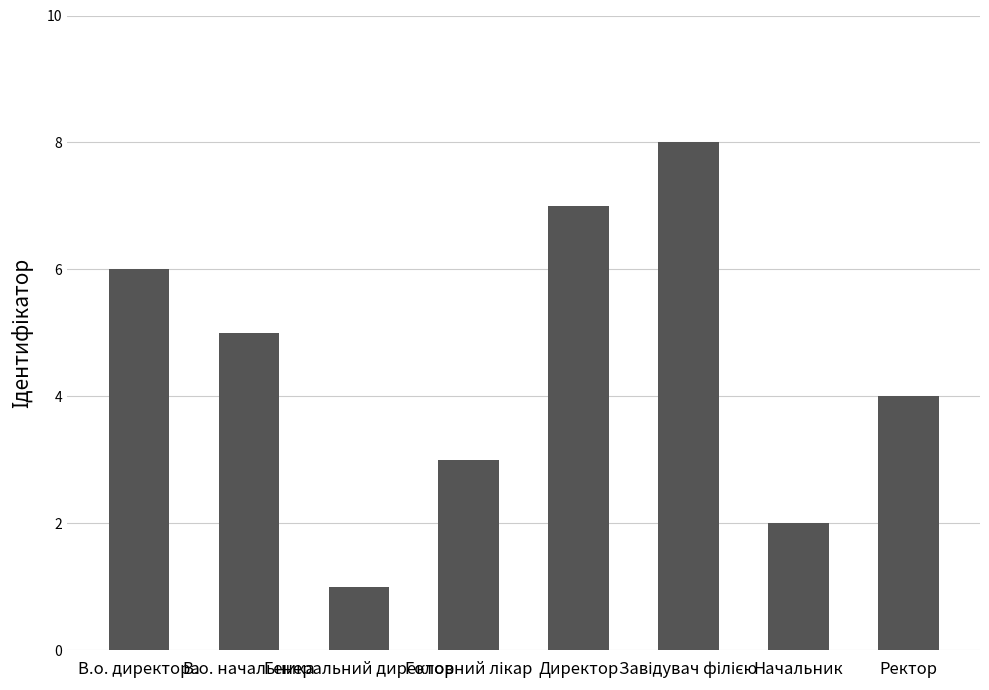

What is the sum of all values?

36